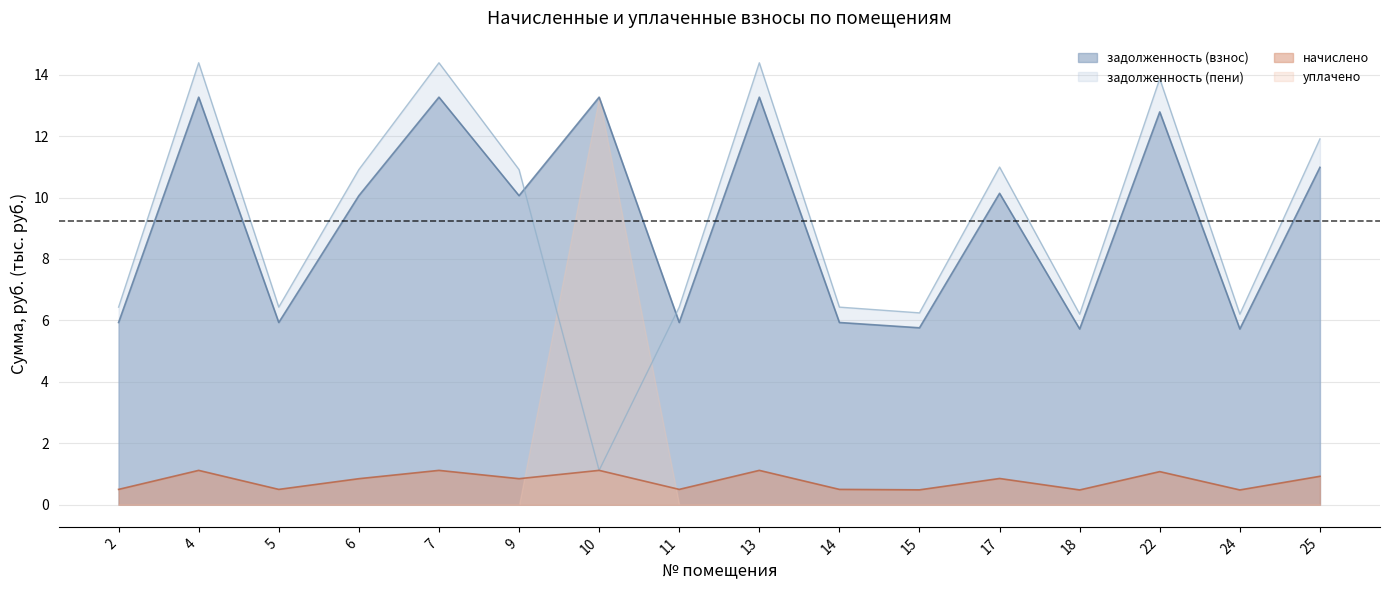

What is the average value of the задолженность (взнос) series?

9.3